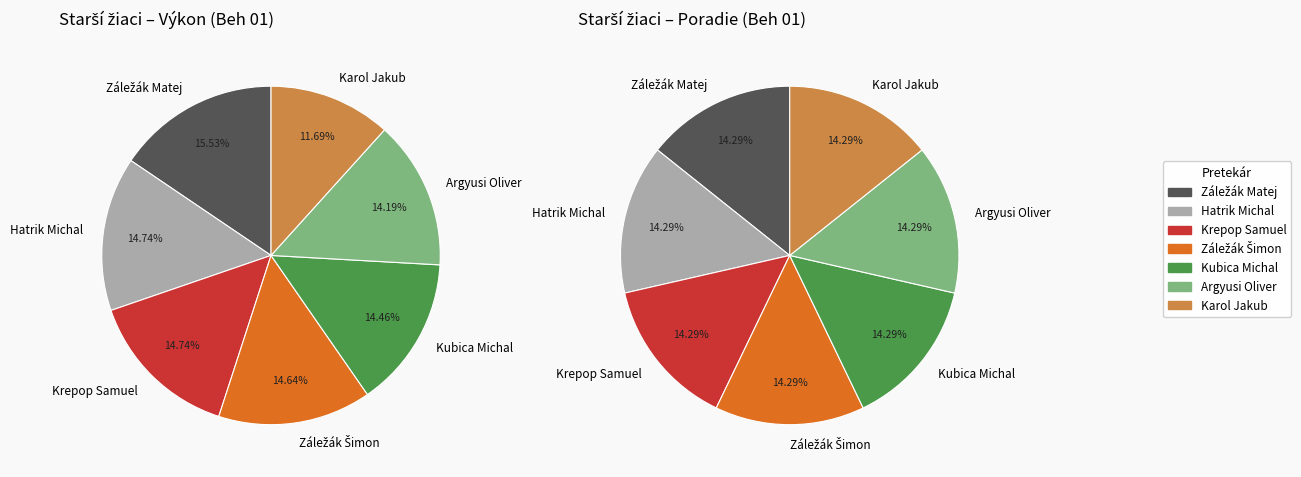

Does Záležák Šimon represent more than half of the total?

No